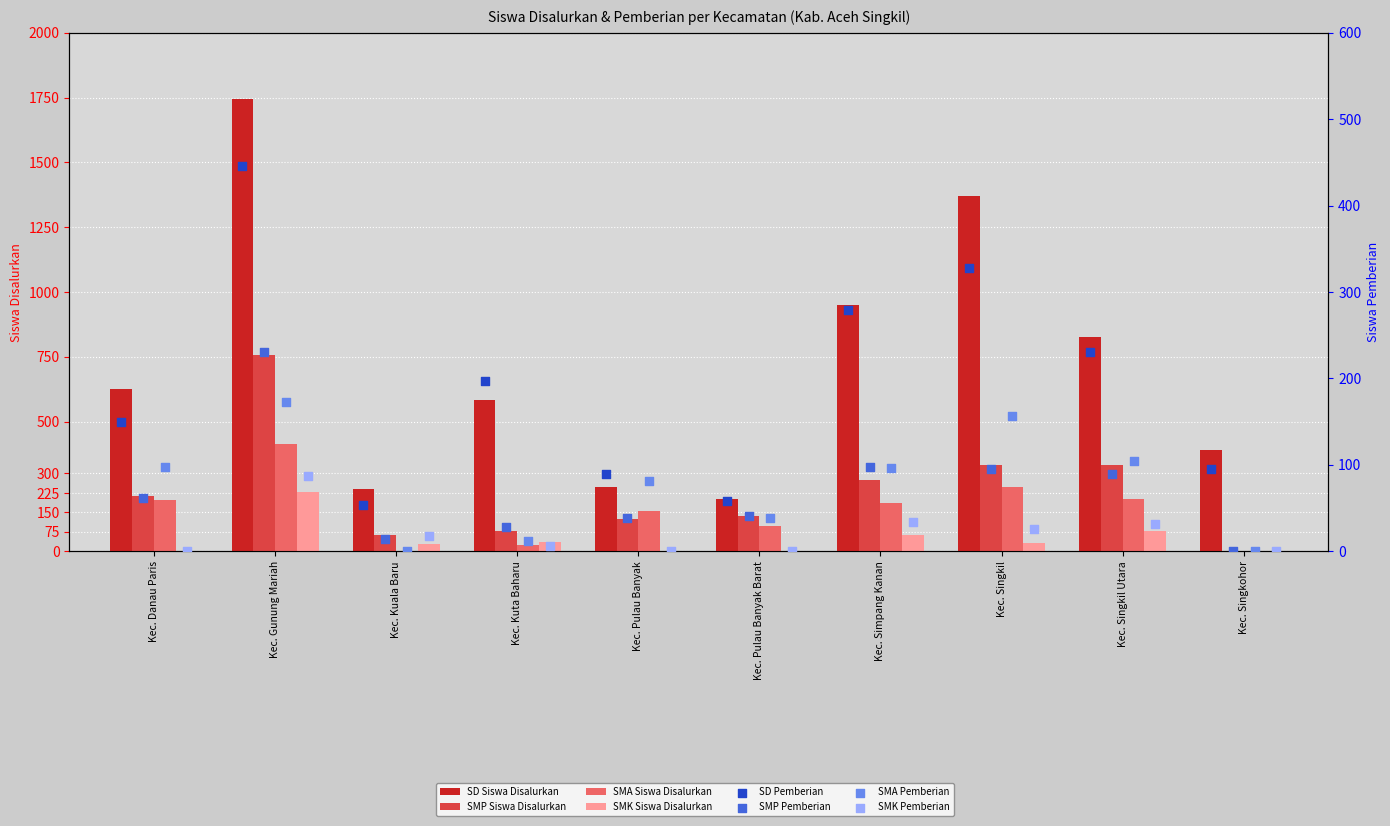

Which series reaches the maximum Y coordinate?

SD Siswa Disalurkan